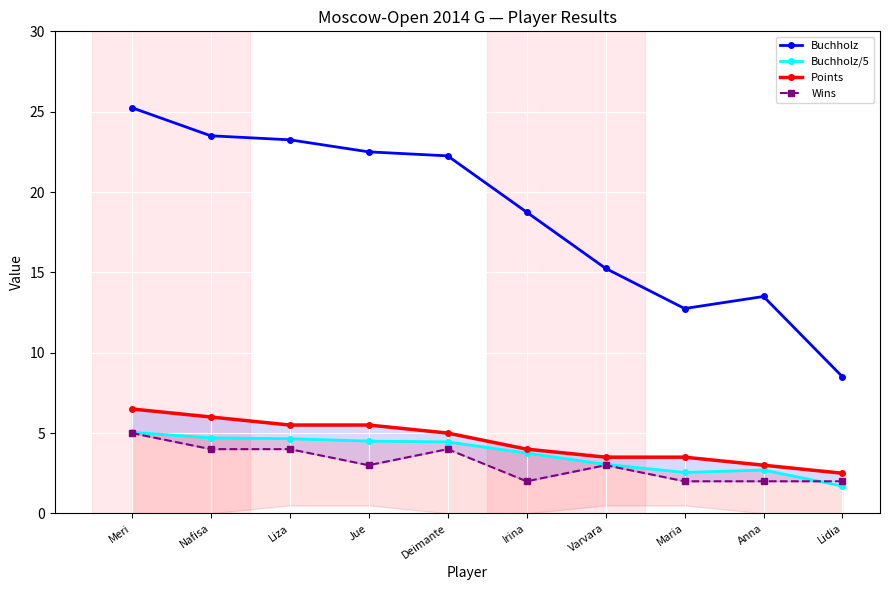

The Wins series shows 2.0 at Anna. True or false?

True